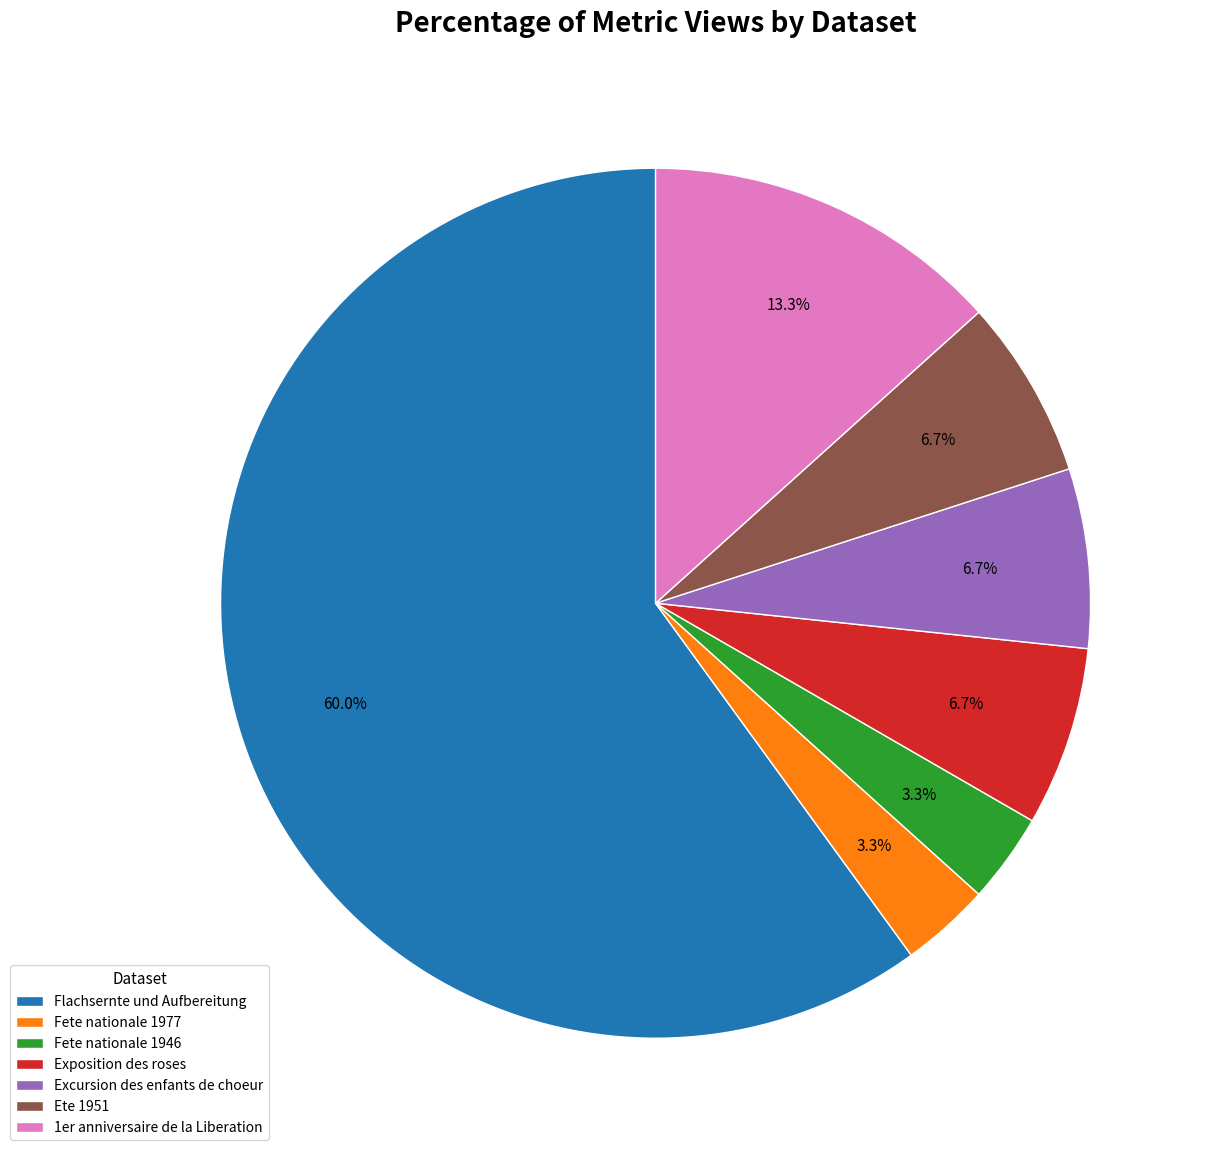

Count the number of slices in the pie.

7